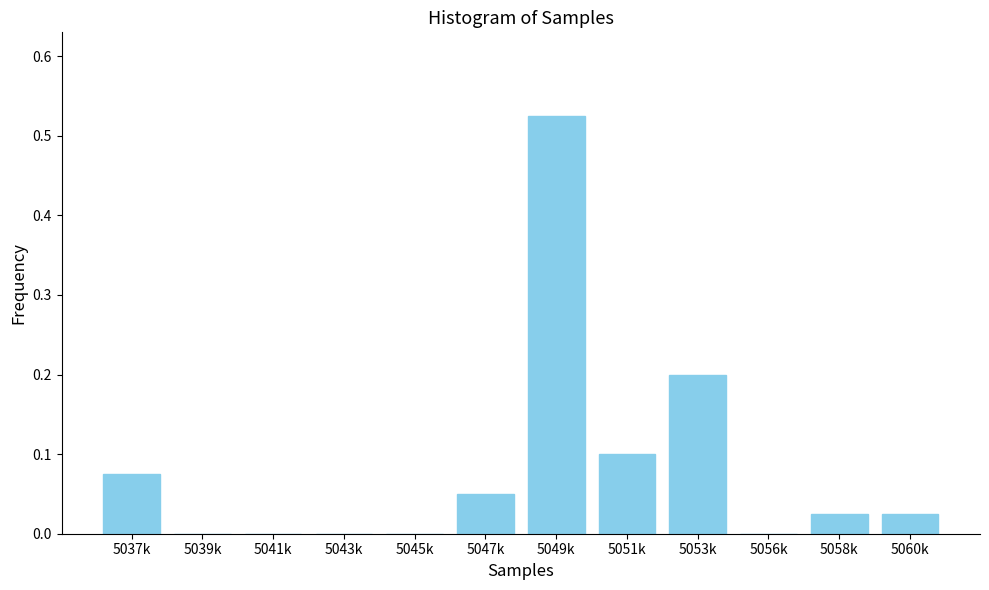

What is the sum of all values?

1.0